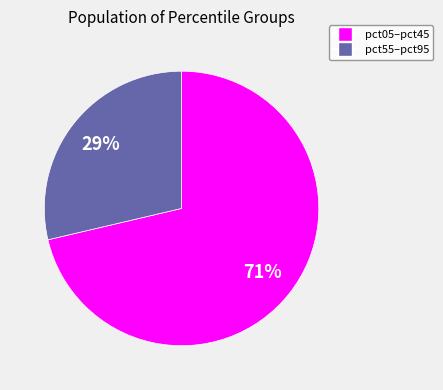

To the nearest percent, what is the average slice percentage?

50%